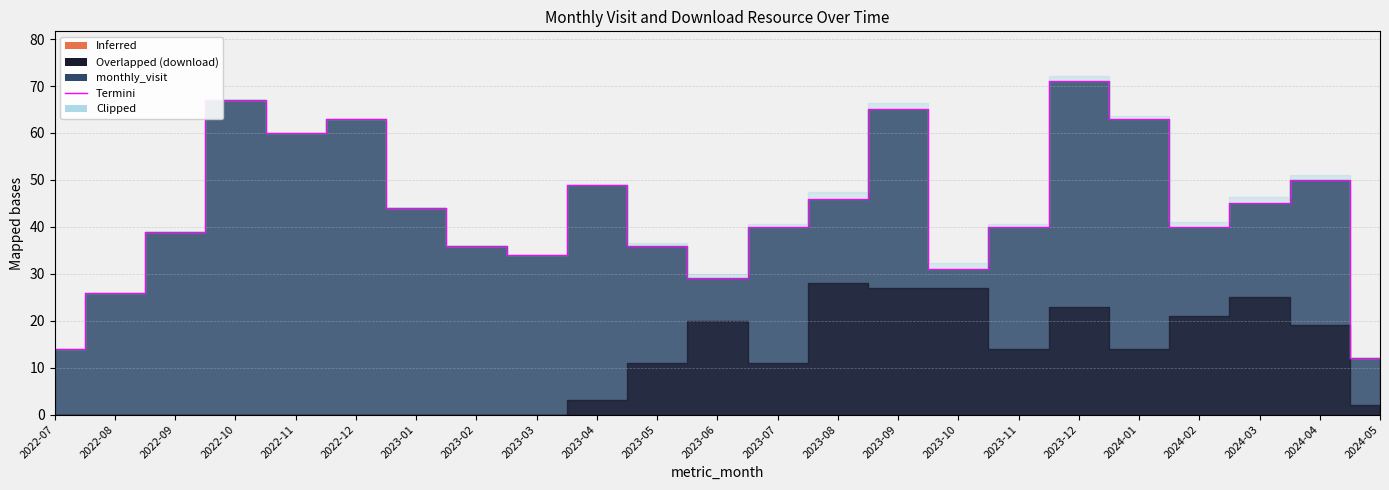

How many interior local valleys (lower than both neighbors) does the data have?

5